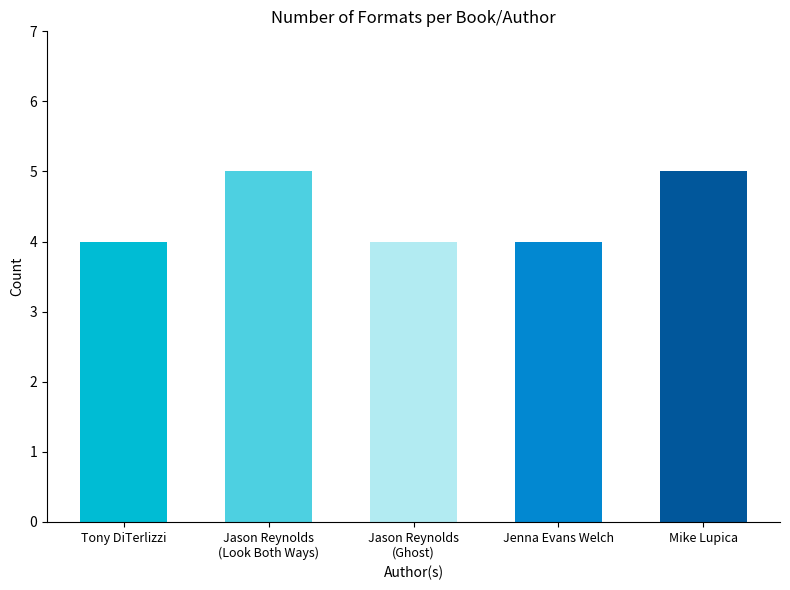

Are the bars grouped side by side (vs. stacked)?

No